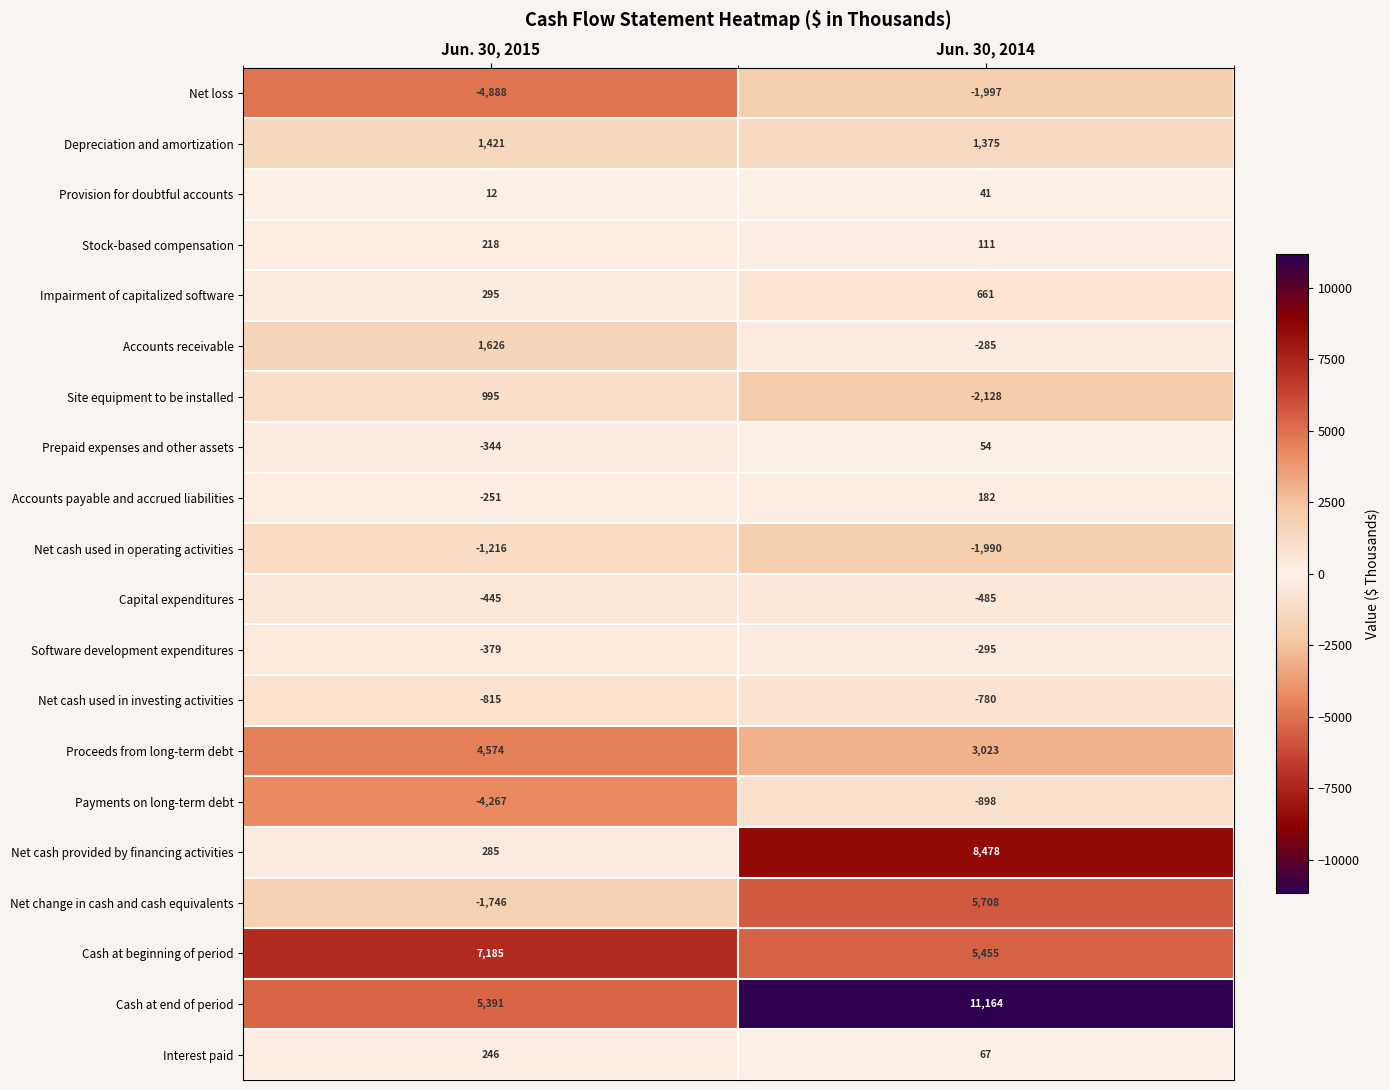

Which category has the lowest value across all series?

Jun. 30, 2015